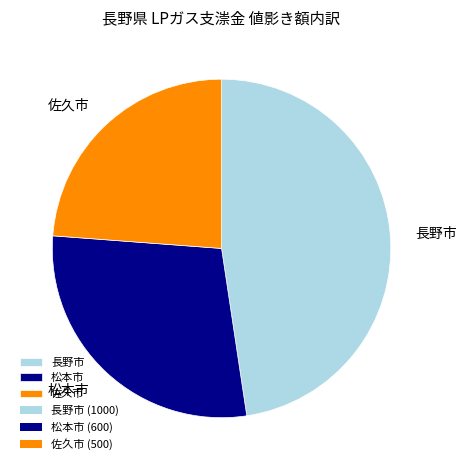

What is the largest slice in the pie chart?

長野市